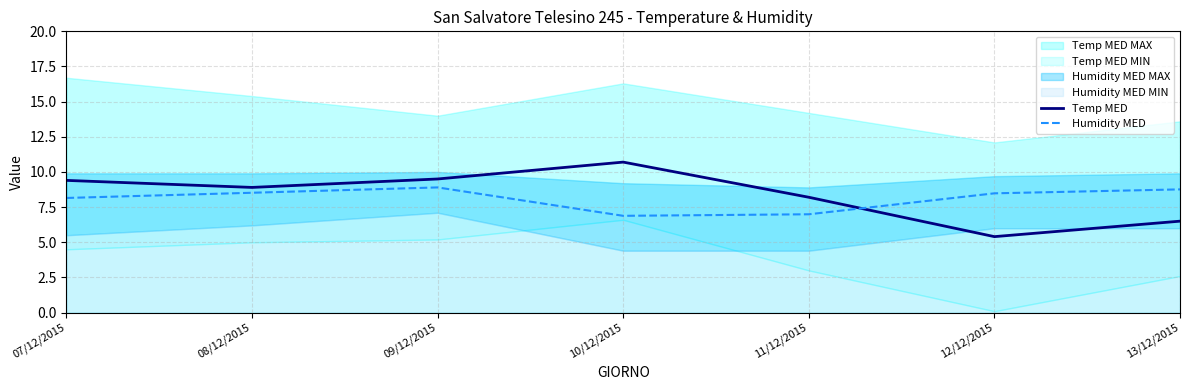

What is the maximum value for Humidity MED?

8.9